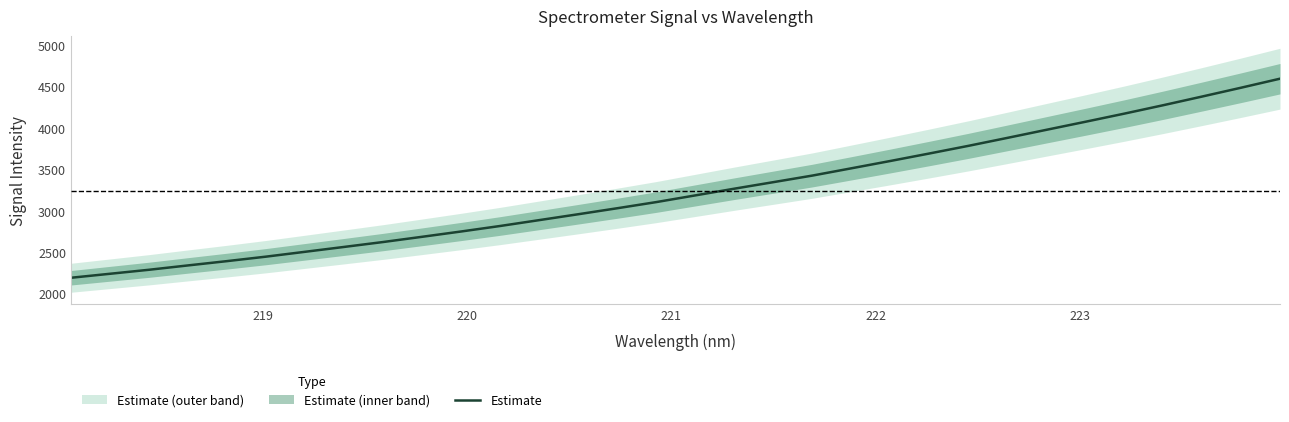

How many series are shown in this chart?

1